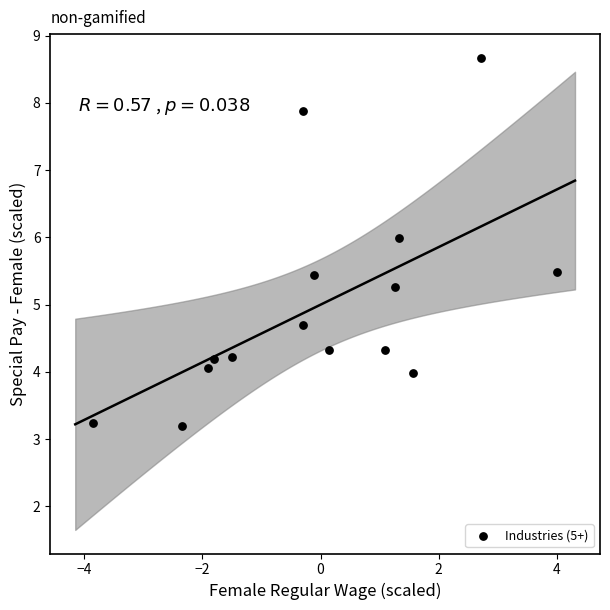

What is the range of Y values (max minus min)?

5.5